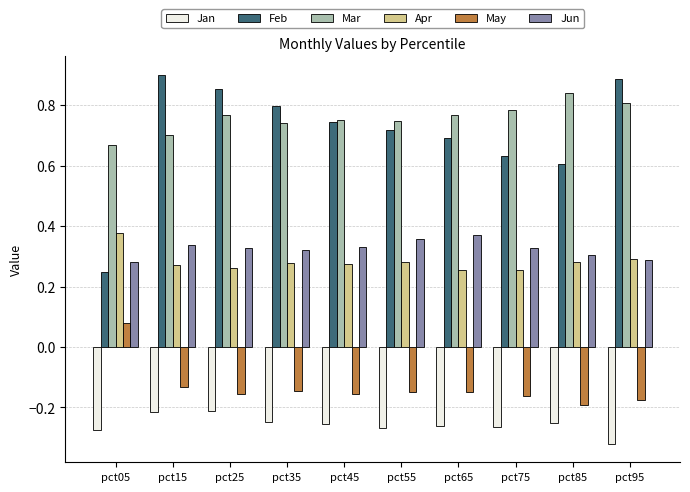

How many Mar values are between 0 and 1?

10